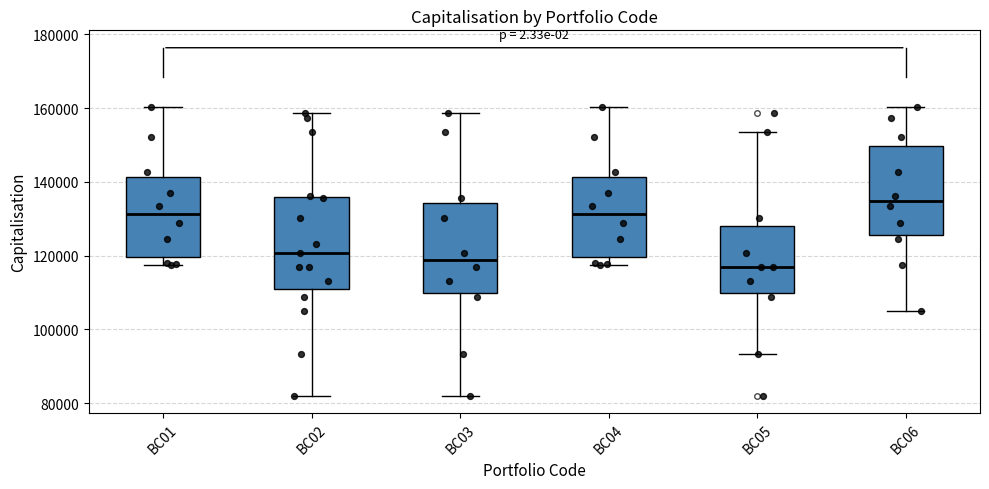

Reading left to right, transcribe this box plot: for each box, give where its median line is, the range the box spans, and where its two whiskers end, as read against the y-axis. The values are not printed on the chart, so give them approximately, as read against the axis.

BC01: median 132000, box 120000 to 142000, whiskers 118000 to 160000
BC02: median 120000, box 110000 to 136000, whiskers 82000 to 158000
BC03: median 118000, box 110000 to 134000, whiskers 82000 to 158000
BC04: median 132000, box 120000 to 142000, whiskers 118000 to 160000
BC05: median 116000, box 110000 to 128000, whiskers 94000 to 154000
BC06: median 134000, box 126000 to 150000, whiskers 106000 to 160000